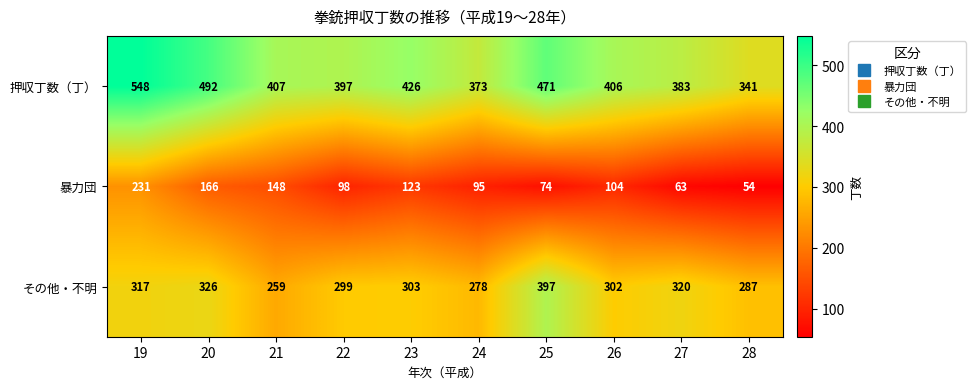

Is it true that 暴力団 equals 78 at 28?

False